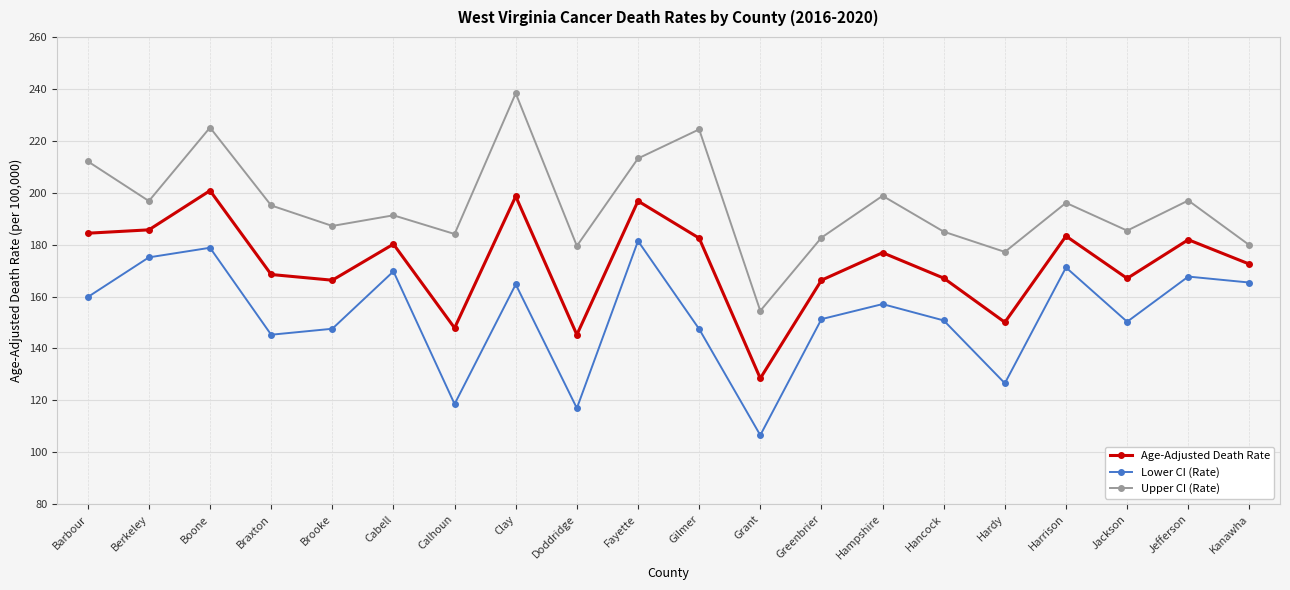

Is it true that Upper CI (Rate) equals 140.8 at Fayette?

False